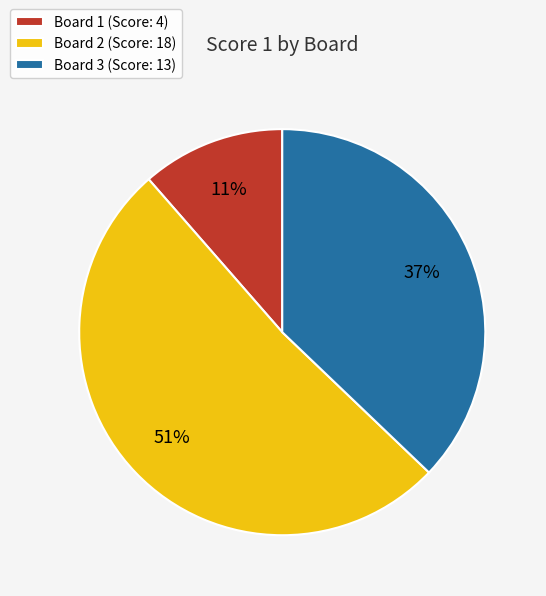

Is Board 3 the majority of the pie?

No